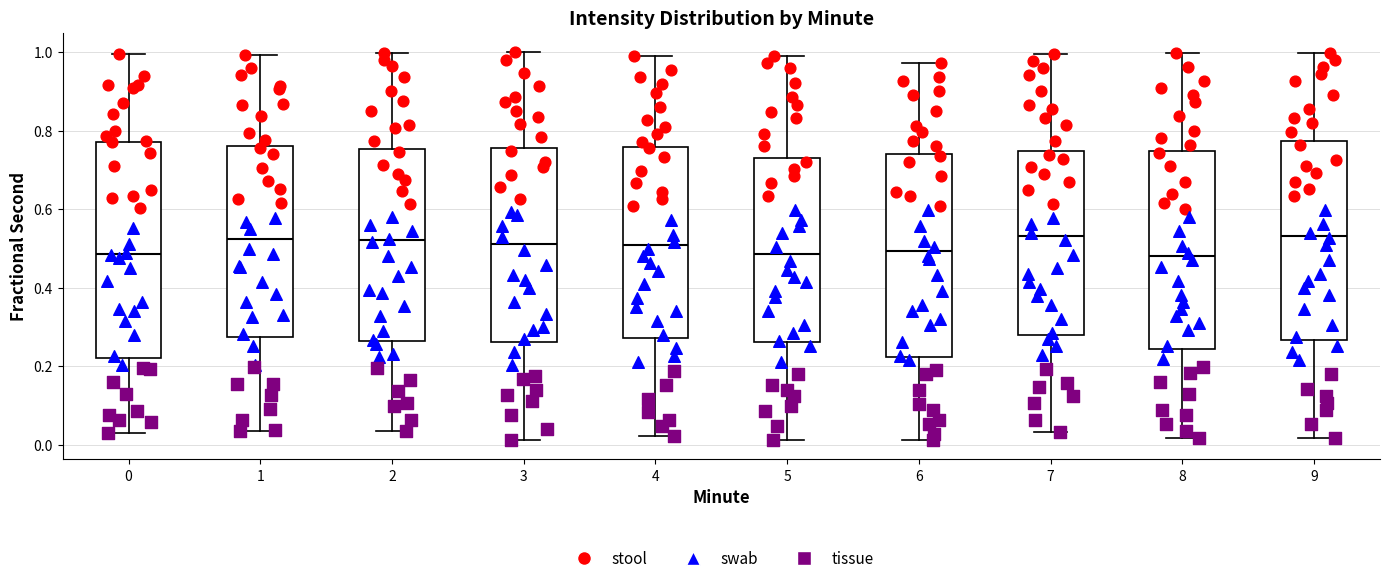

Reading left to right, read every box against the y-axis: the position of its median line, the range the box covers, and the ends of its whiskers. The values are not printed on the chart, so give them approximately, as read against the axis.

0: median 0.48, box 0.22 to 0.78, whiskers 0.04 to 1.00
1: median 0.52, box 0.28 to 0.76, whiskers 0.04 to 1.00
2: median 0.52, box 0.26 to 0.76, whiskers 0.04 to 1.00
3: median 0.52, box 0.26 to 0.76, whiskers 0.02 to 1.00
4: median 0.50, box 0.28 to 0.76, whiskers 0.02 to 1.00
5: median 0.48, box 0.26 to 0.72, whiskers 0.02 to 1.00
6: median 0.50, box 0.22 to 0.74, whiskers 0.02 to 0.98
7: median 0.54, box 0.28 to 0.74, whiskers 0.04 to 1.00
8: median 0.48, box 0.24 to 0.74, whiskers 0.02 to 1.00
9: median 0.54, box 0.26 to 0.78, whiskers 0.02 to 1.00